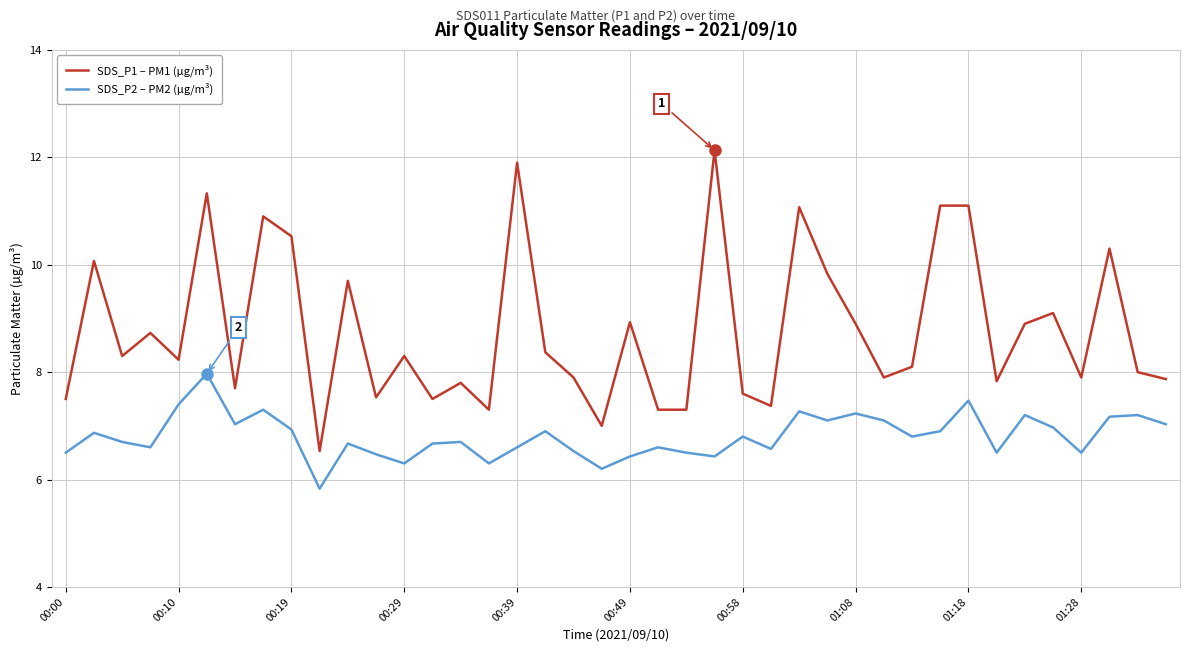

Which series has the largest range (max minus min)?

SDS_P1 – PM1 (µg/m³)